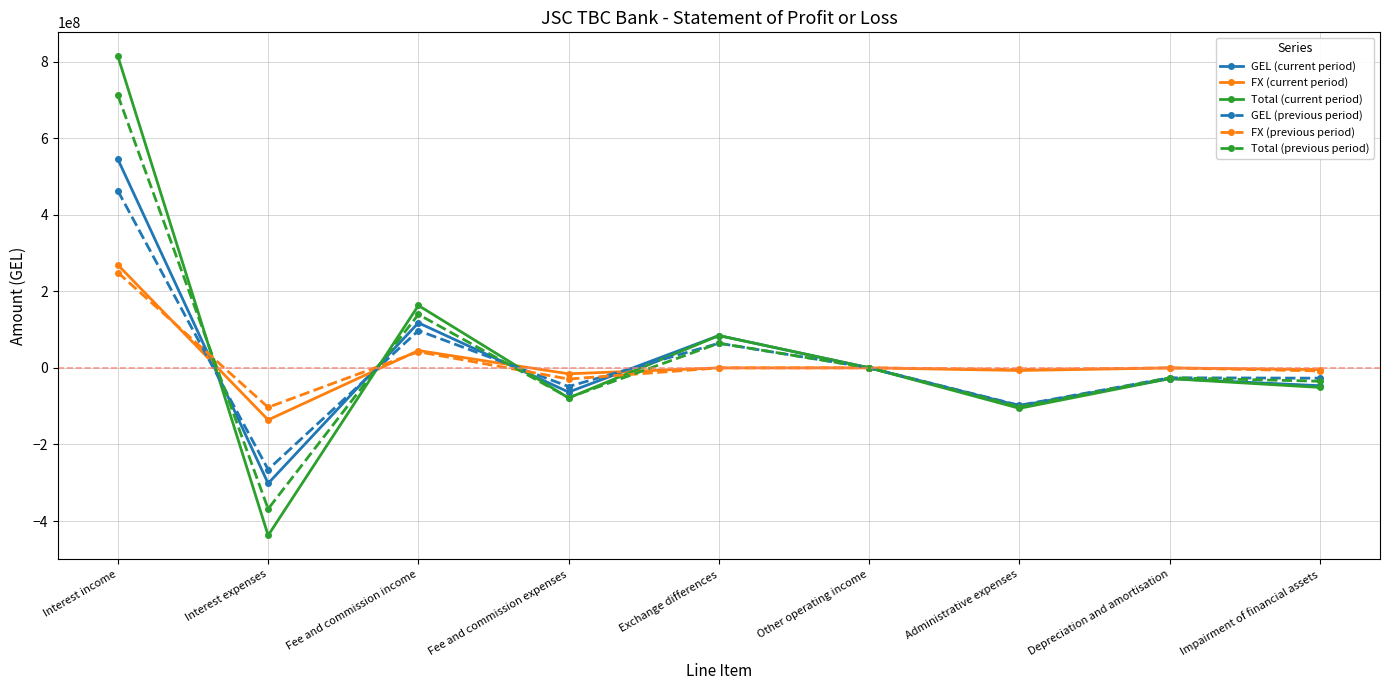

What is the maximum value for GEL (previous period)?

462392167.1